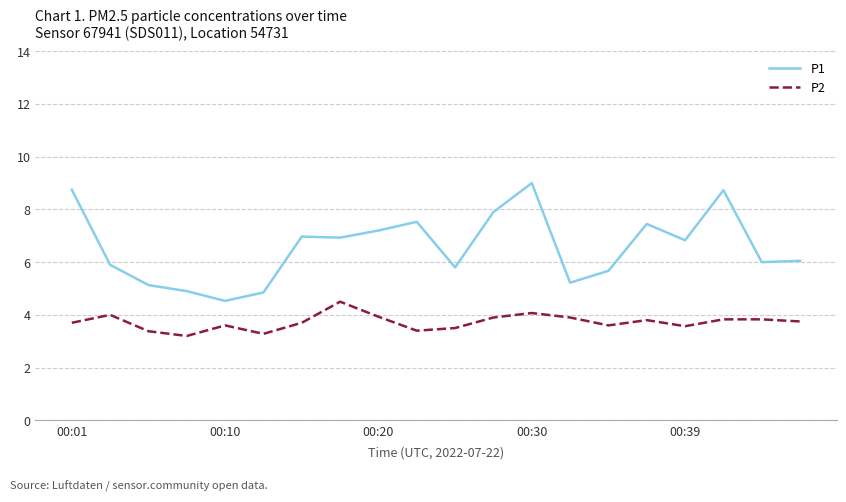

What are all the series names shown in the legend?

P1, P2